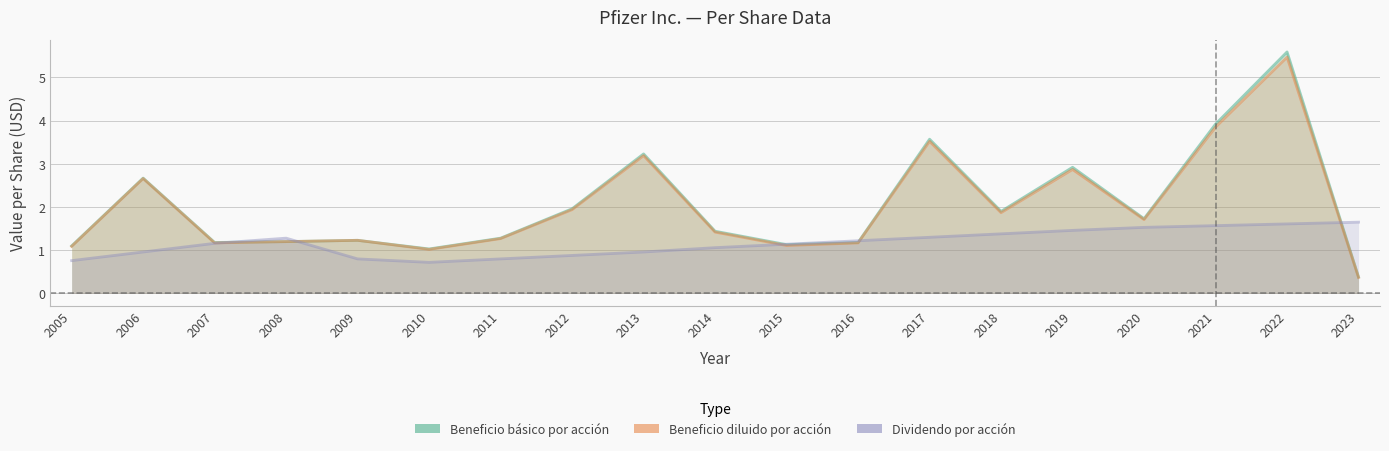

Which series has the largest total across all categories?

Beneficio básico por acción